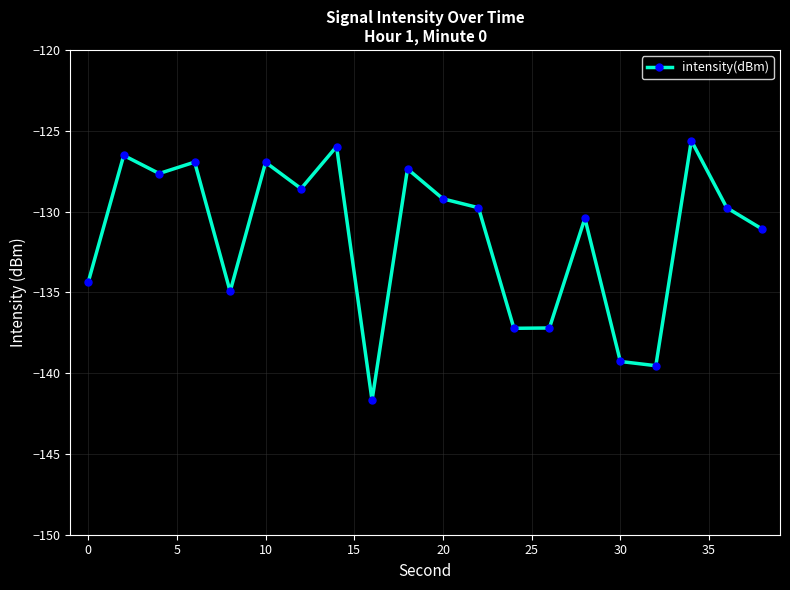

What is the difference between the second highest and second lowest values?

13.6